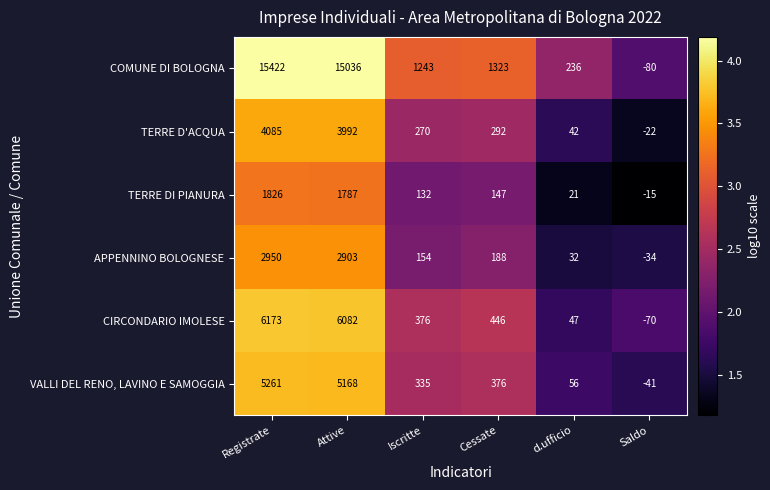

The COMUNE DI BOLOGNA series shows 4269 at Attive. True or false?

False